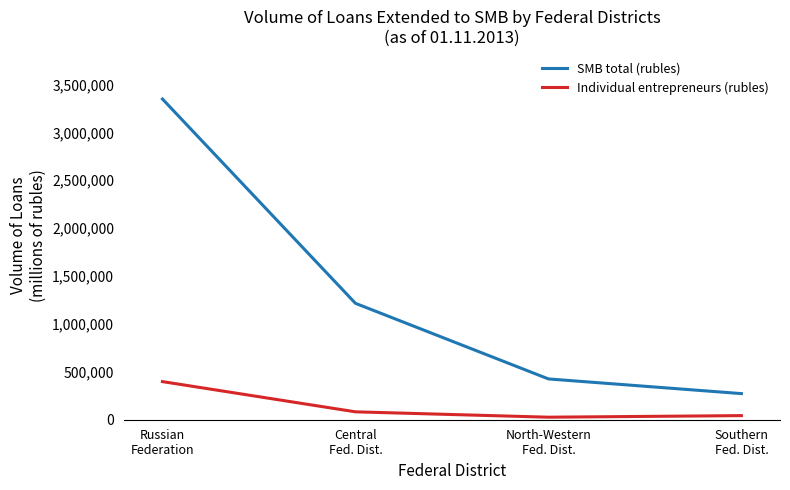

What is the greatest value displayed?

3347914